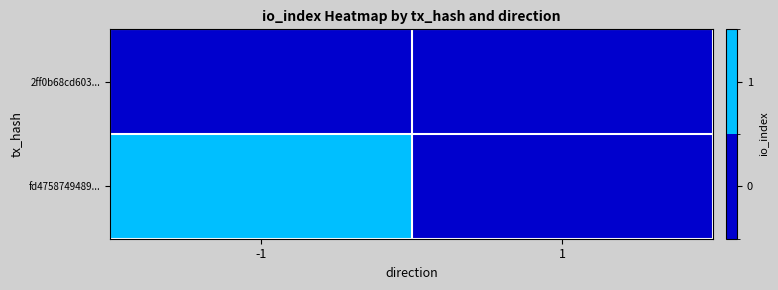

Between -1 and 1, which series saw the biggest shift?

fd4758749489...